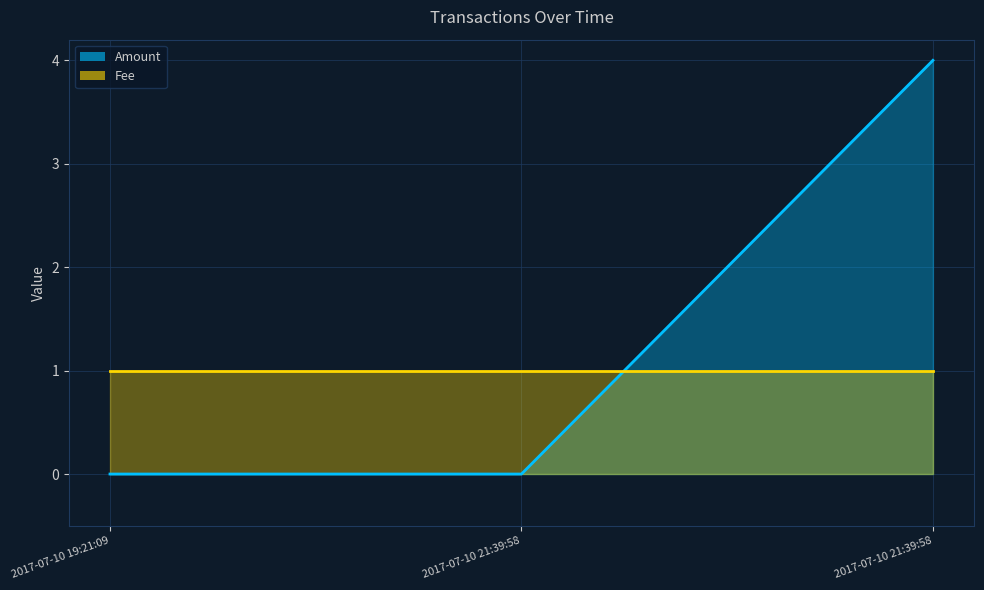

Reading left to right, extract all data points from this chart.

Amount: 2017-07-10 19:21:09=0	2017-07-10 21:39:58=0	2017-07-10 21:39:58=4
Fee: 2017-07-10 19:21:09=1	2017-07-10 21:39:58=1	2017-07-10 21:39:58=1